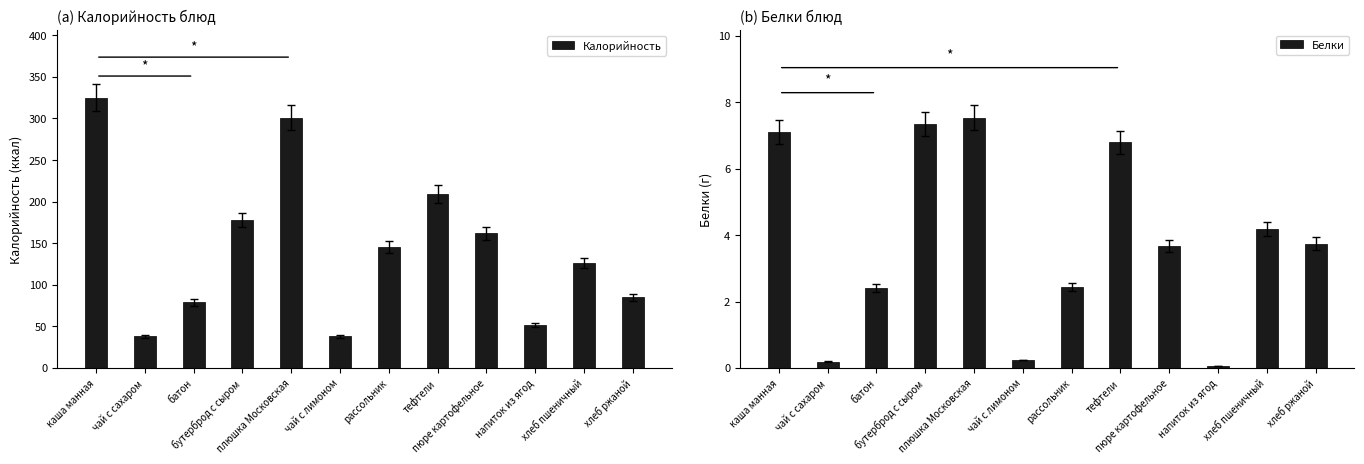

At which label does Калорийность first exceed 145?

каша манная